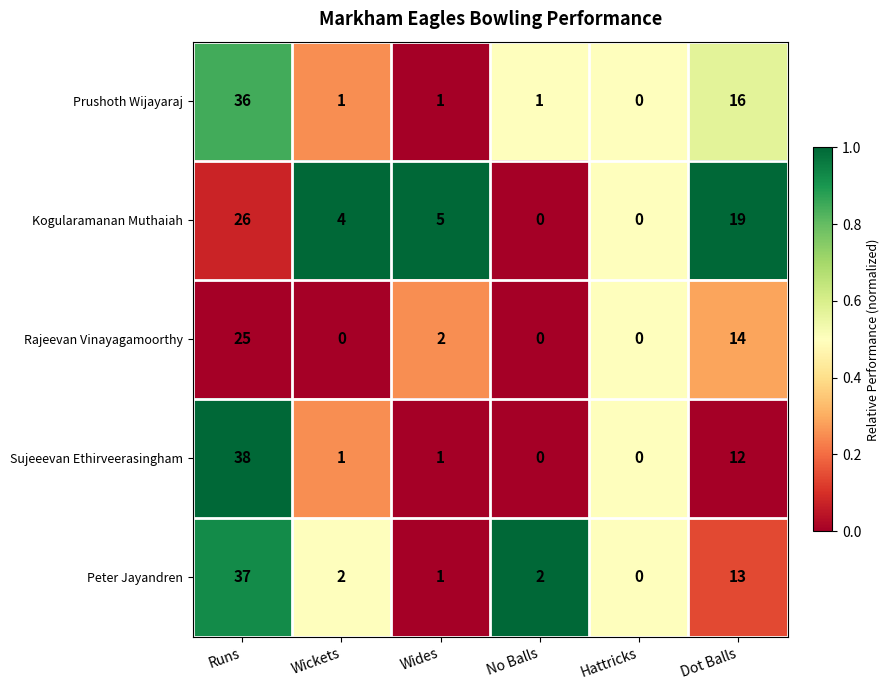

At which category is the sum across all series the highest?

Runs